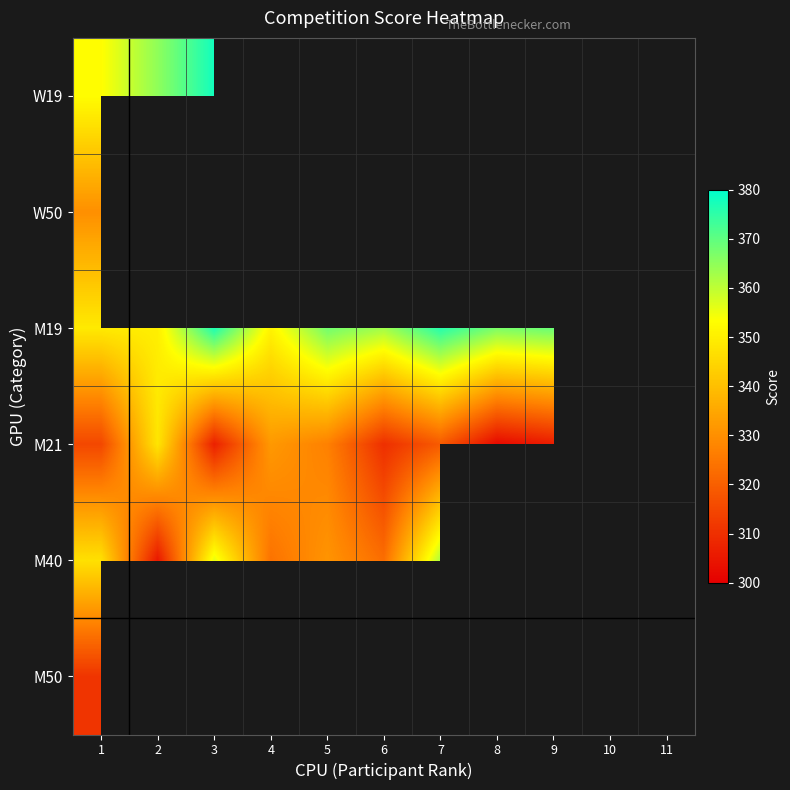

Which has a higher value, 8 or 6?

6